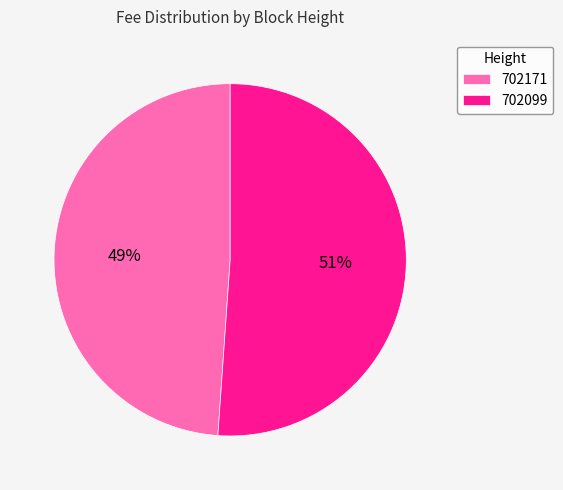

To the nearest percent, what is the difference between the largest and smallest slice percentages?

2%